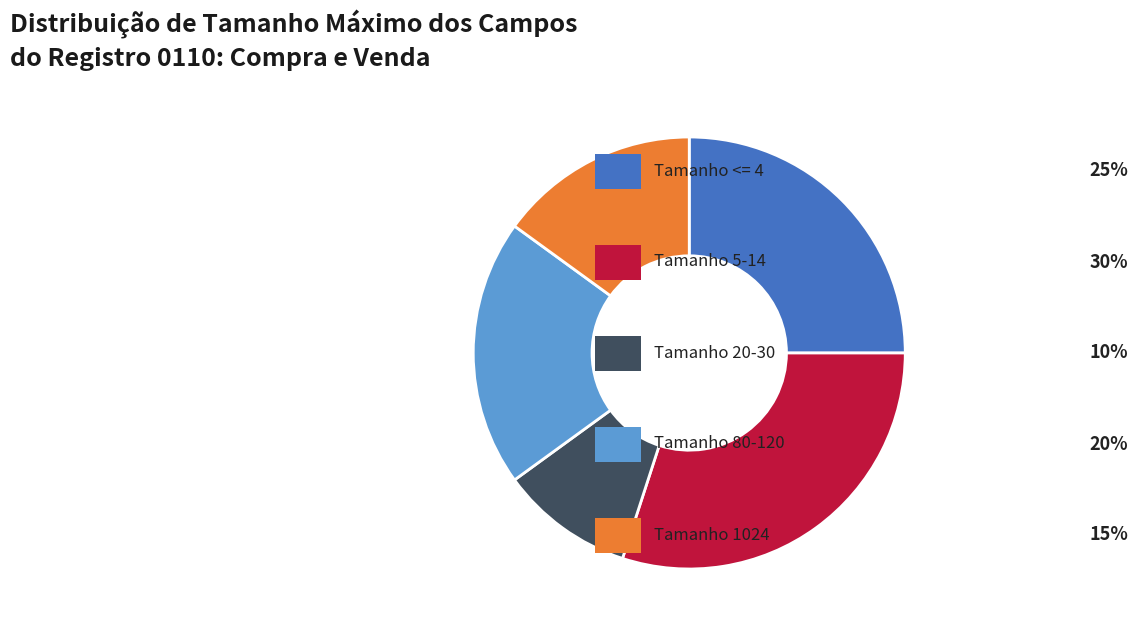

Does any single category account for the majority?

No